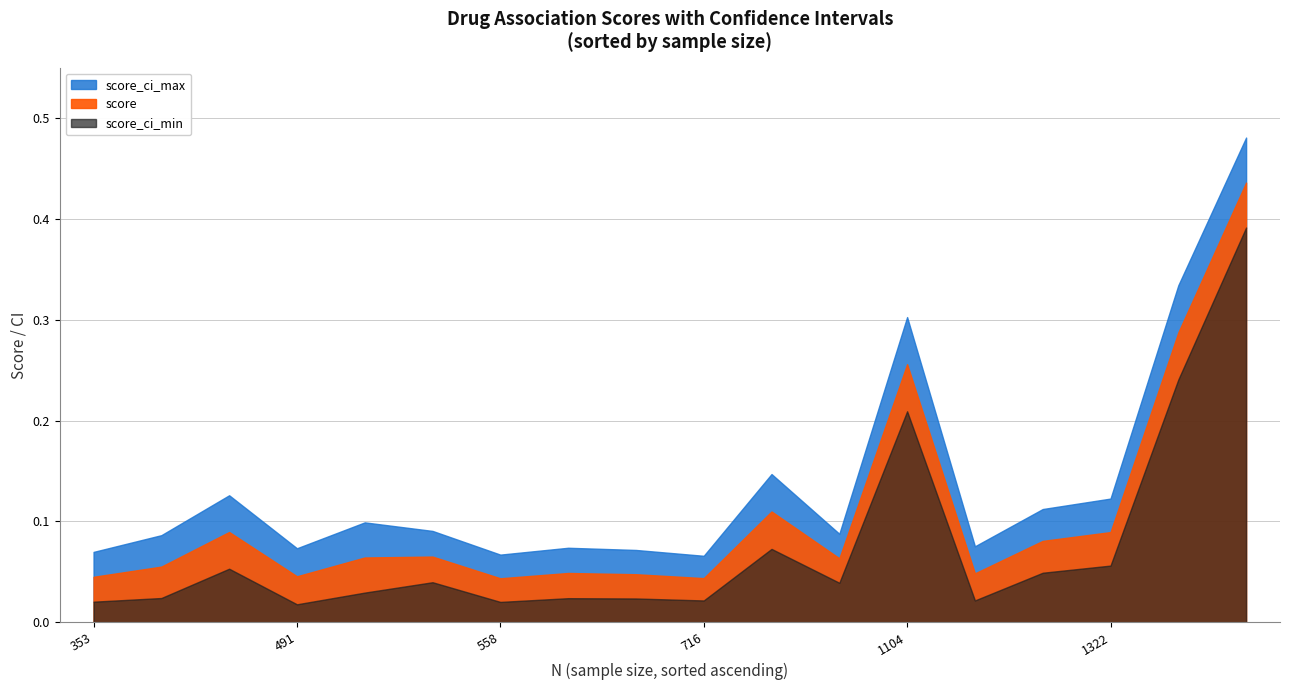

True or false: score and N intersect in this chart.

False